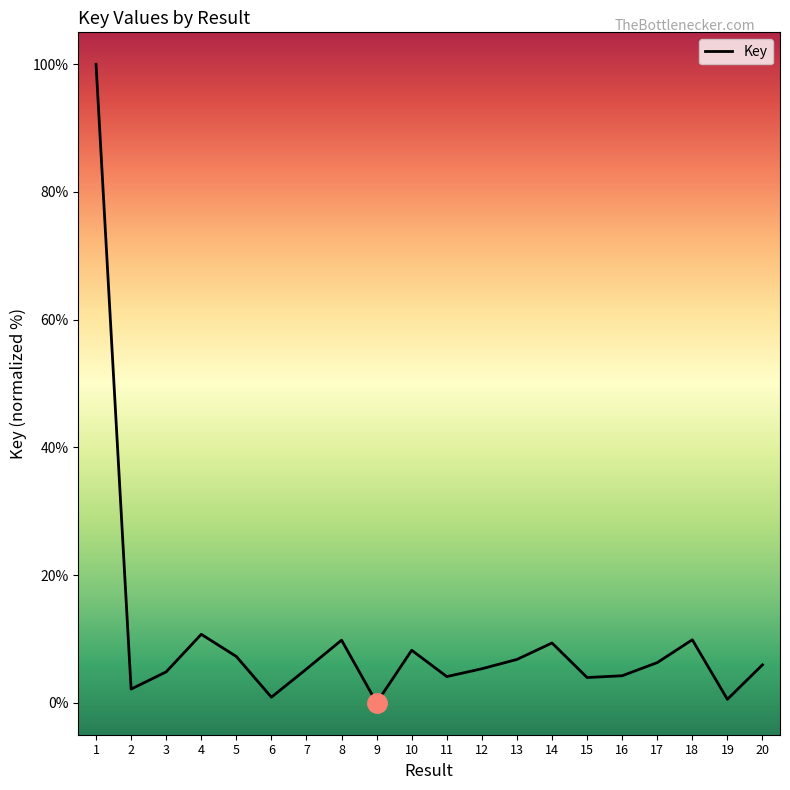

How many interior local valleys (lower than both neighbors) does the data have?

6